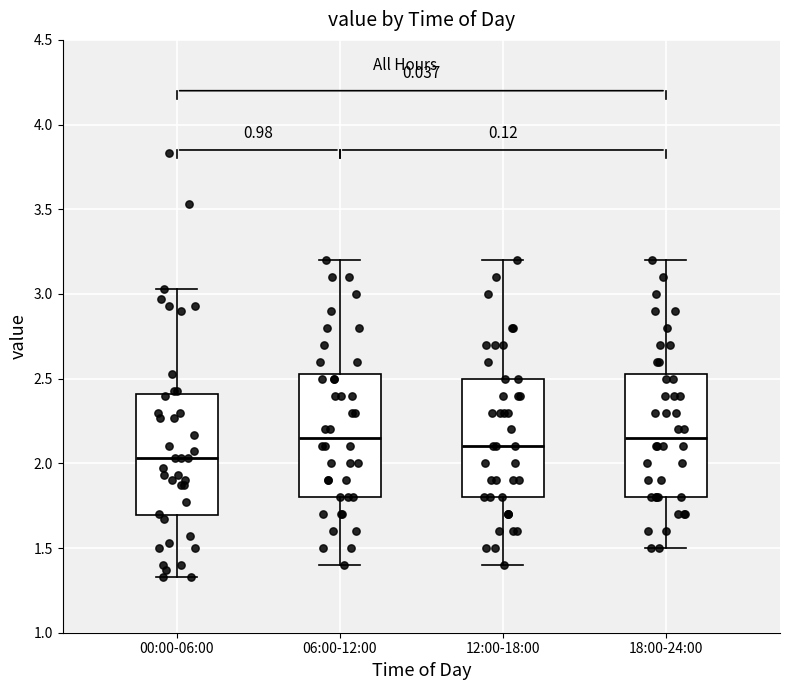

Reading left to right, read every box against the y-axis: the position of its median line, the range the box covers, and the ends of its whiskers. The values are not printed on the chart, so give them approximately, as read against the axis.

00:00-06:00: median 2.05, box 1.70 to 2.40, whiskers 1.35 to 3.05
06:00-12:00: median 2.15, box 1.80 to 2.55, whiskers 1.40 to 3.20
12:00-18:00: median 2.10, box 1.80 to 2.50, whiskers 1.40 to 3.20
18:00-24:00: median 2.15, box 1.80 to 2.55, whiskers 1.50 to 3.20